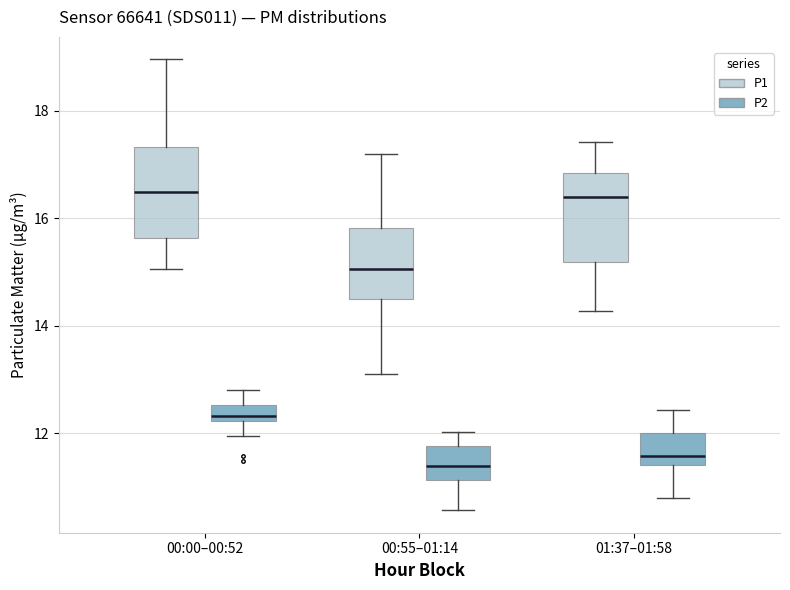

Where is the upper edge of the box for 00:00–00:52 (P1) on the y-axis? The values are not printed on the chart, so give them approximately, as read against the axis.

17.4